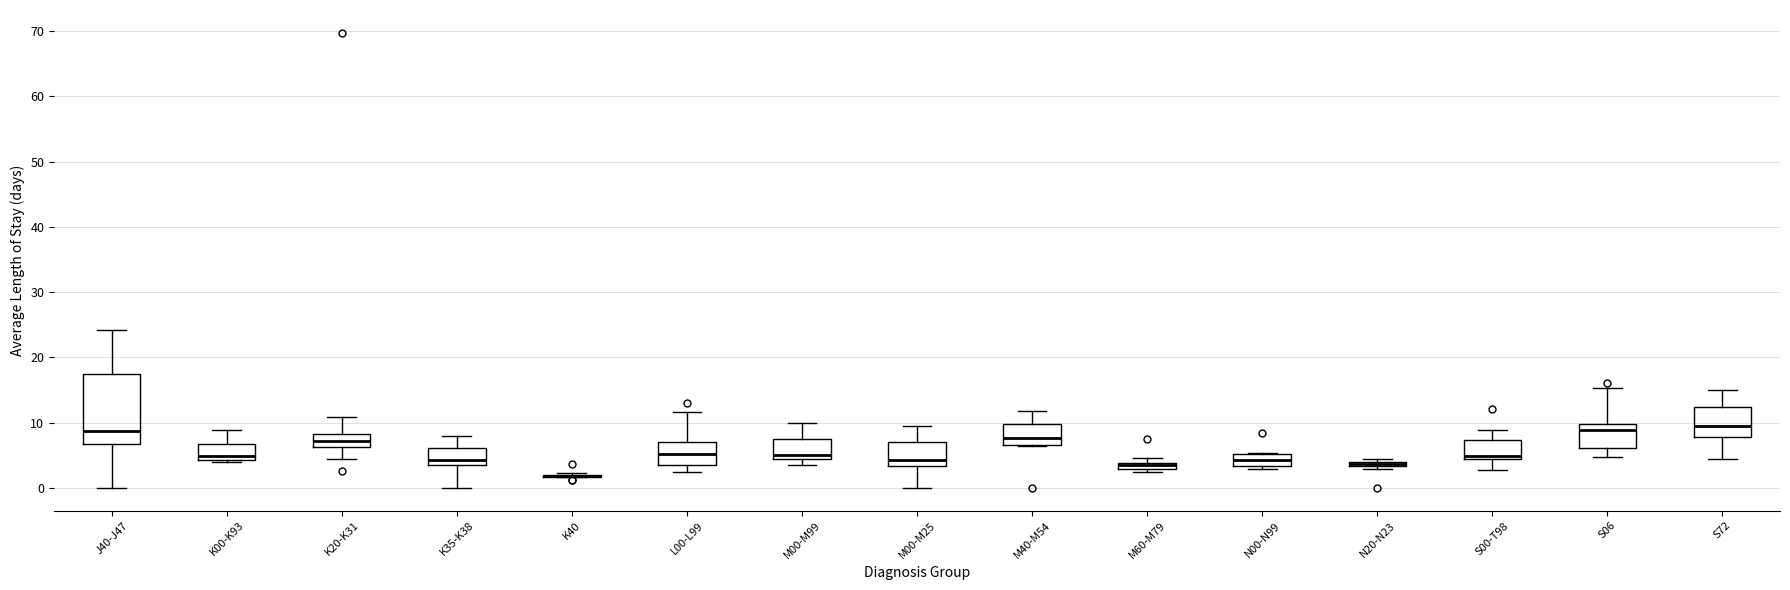

Comparing the boxes themselves (not the whiskers), which one is the tallest?

J40-J47